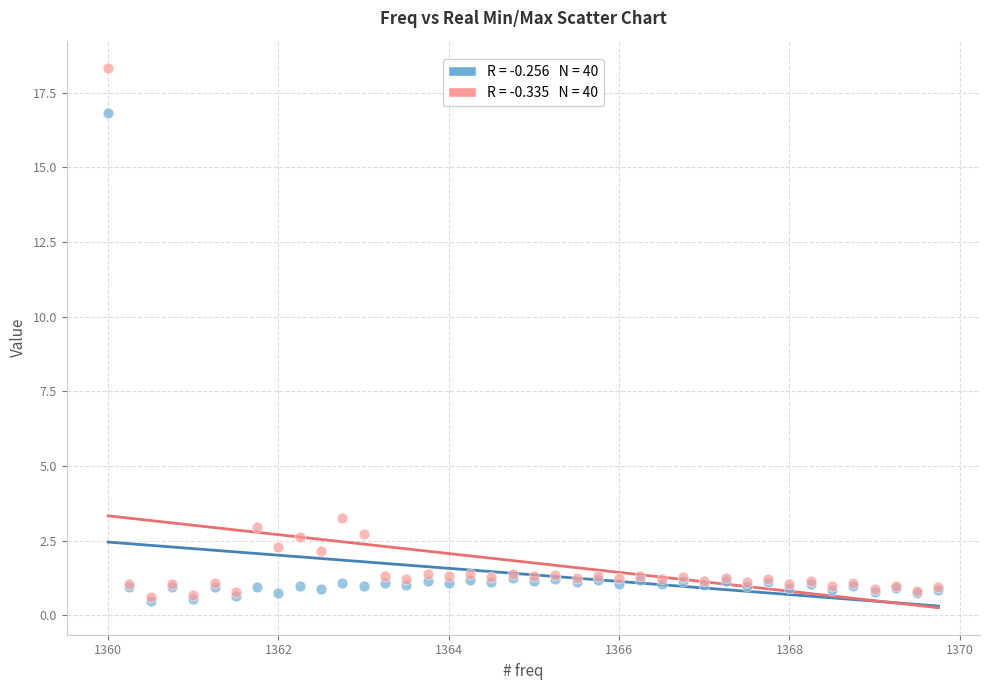

Across all series, what Y value is closest to 9?

3.3